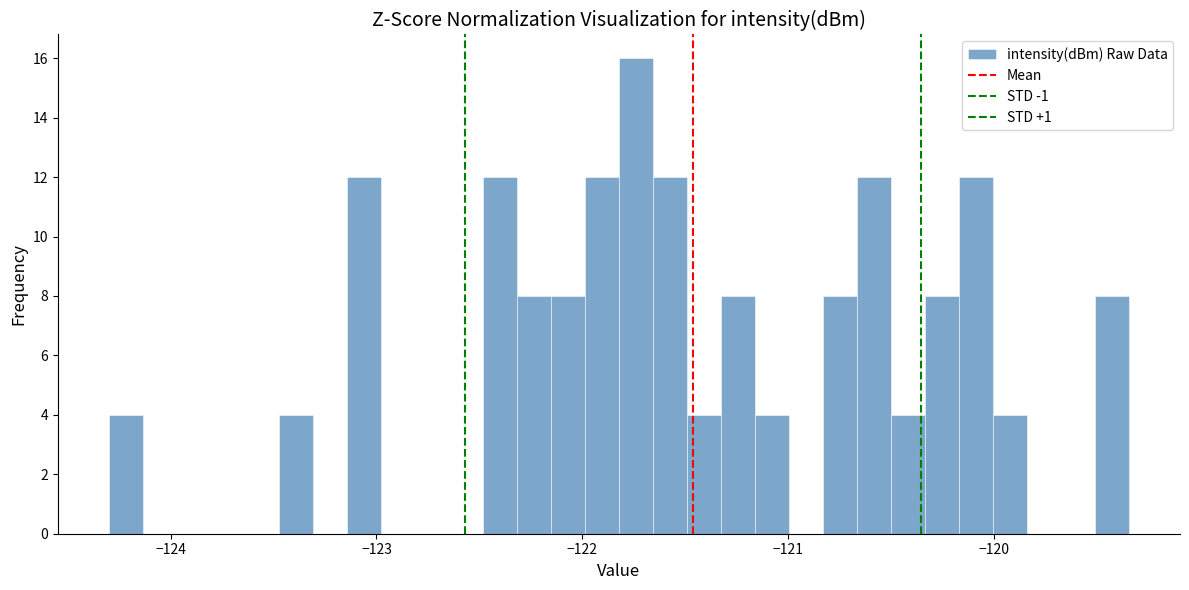

Read against the x-axis, roughly where is the centre of the tallest bar?

-121.7